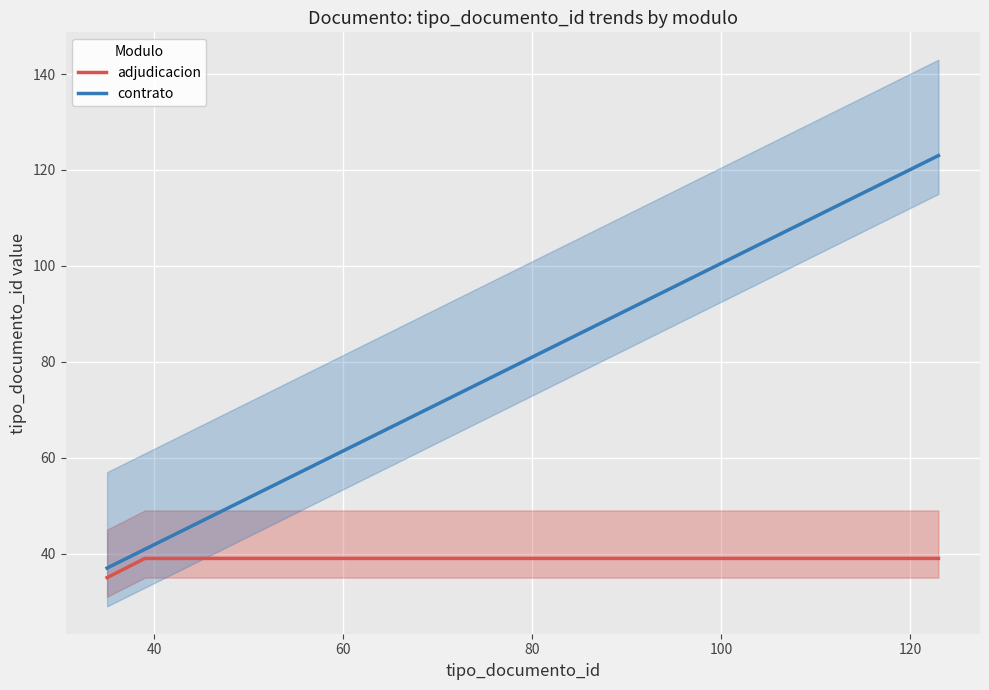

How many series are shown in this chart?

2